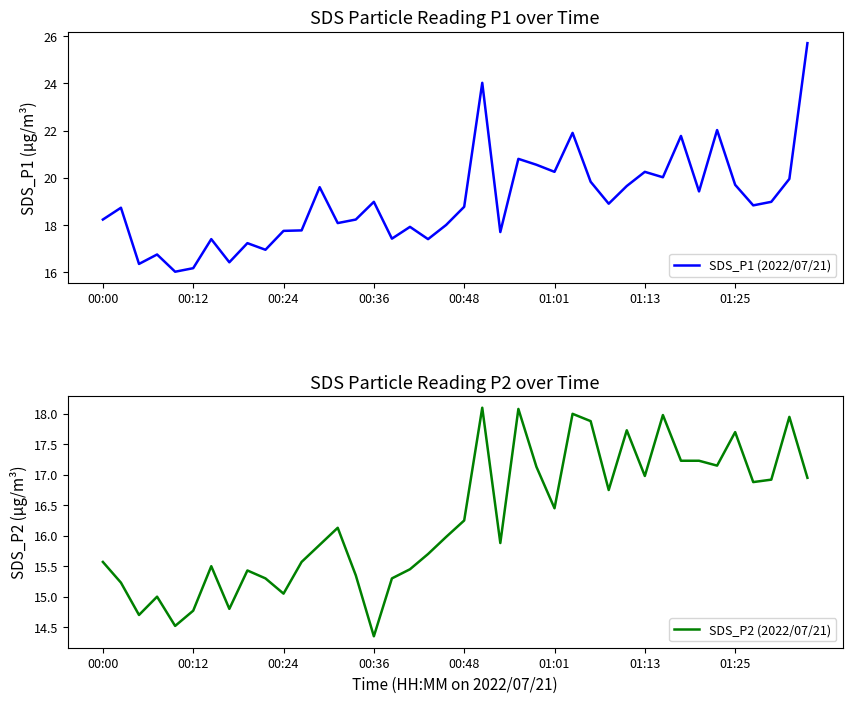

What is the total value across all series at 36?

35.7